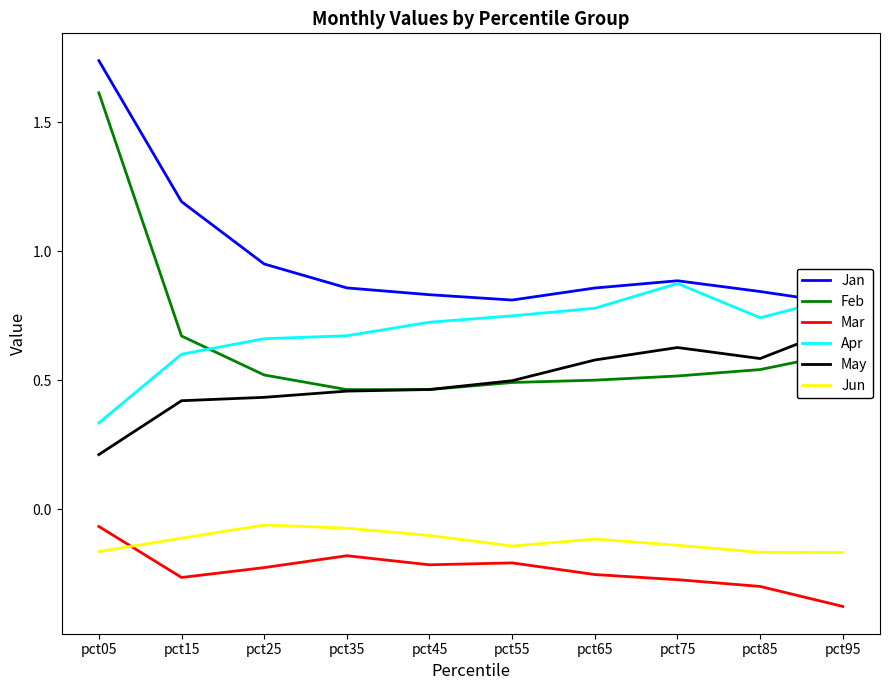

Which series has the largest range (max minus min)?

Feb